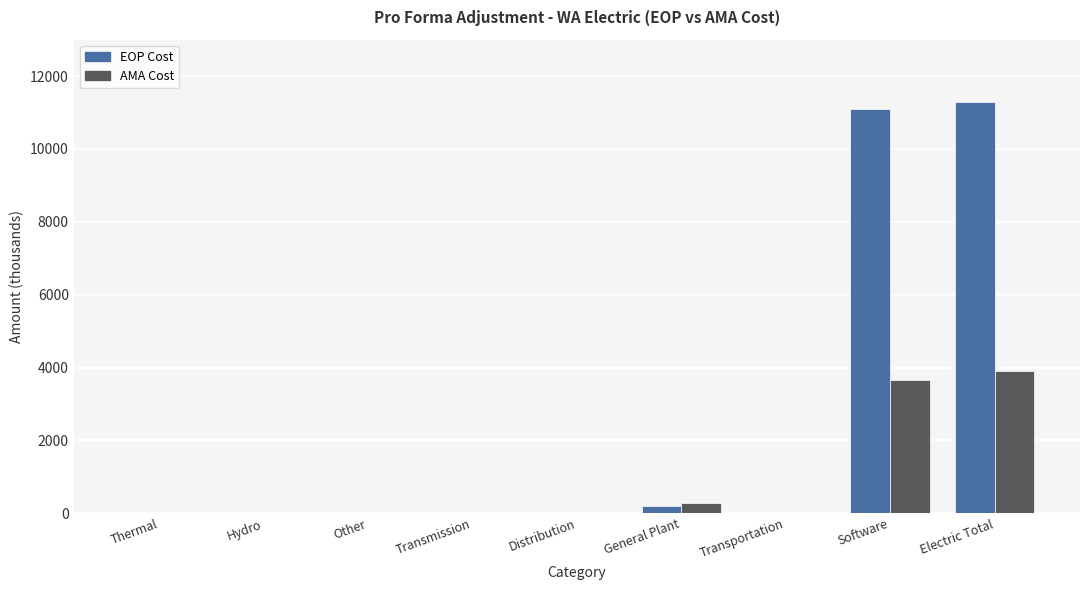

What is the difference between the AMA Cost values at Distribution and General Plant?

267.6